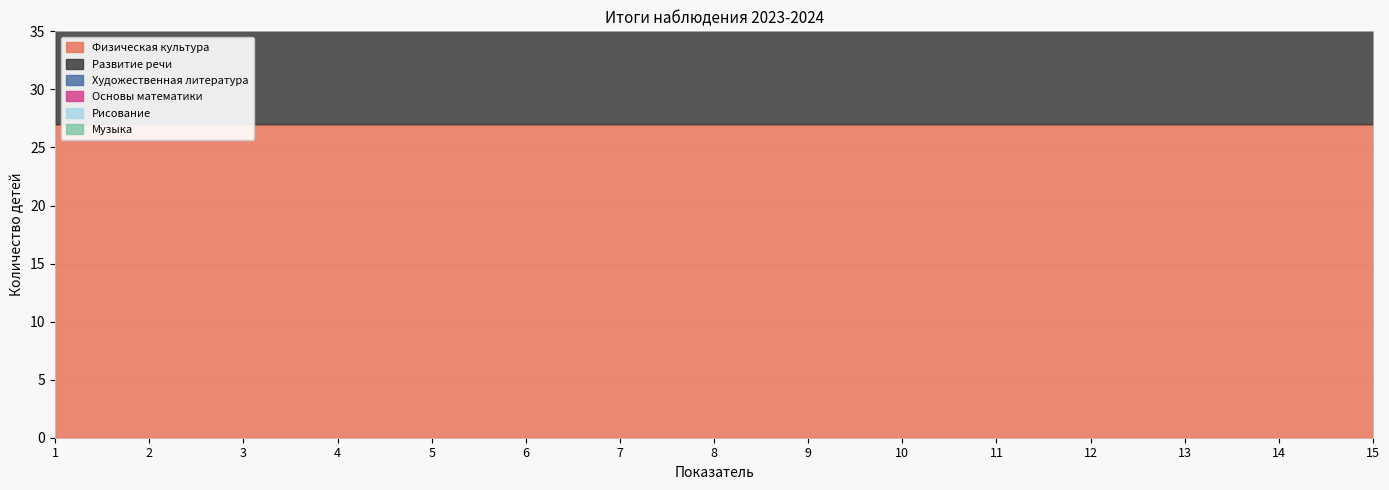

Which series has the widest spread of values?

Художественная литература